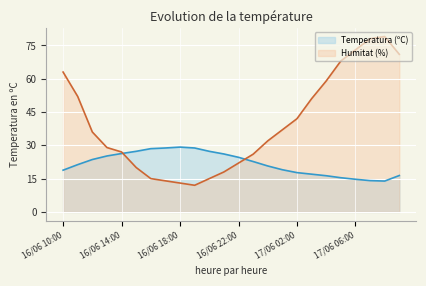

What is the sum of all Humitat (%) values?

952.0